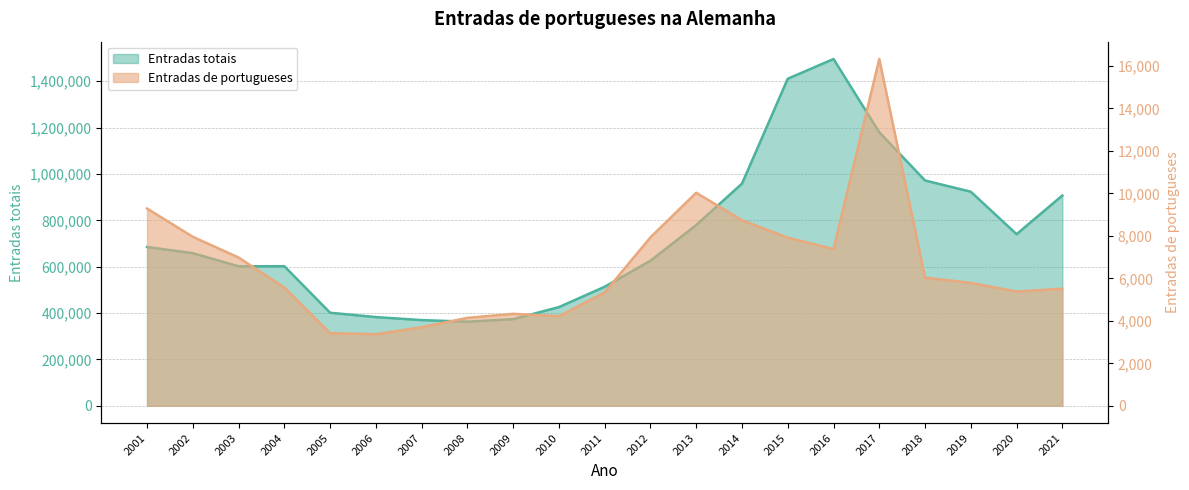

True or false: Entradas totais and Entradas de portugueses cross at least once.

False